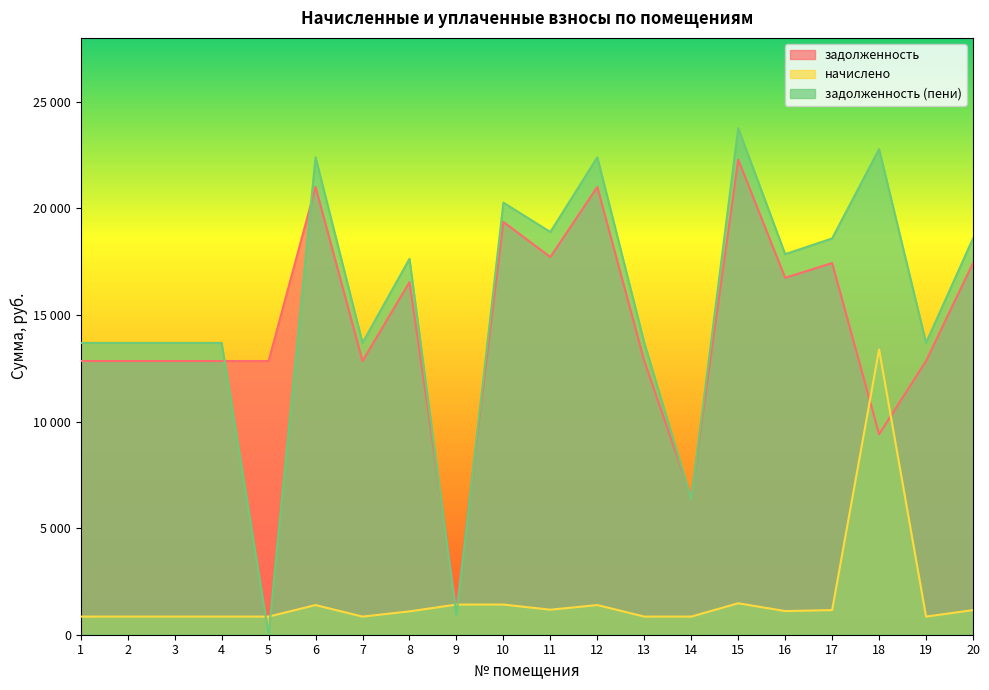

Rank the series by their maximum value, from lowest to highest.

начислено, задолженность, задолженность (пени)